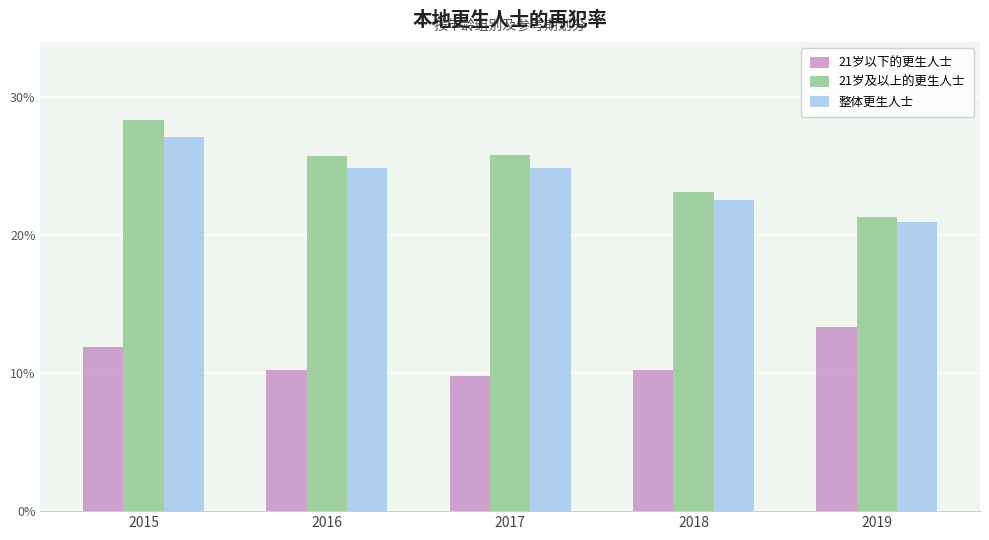

Does the chart contain stacked bars?

No